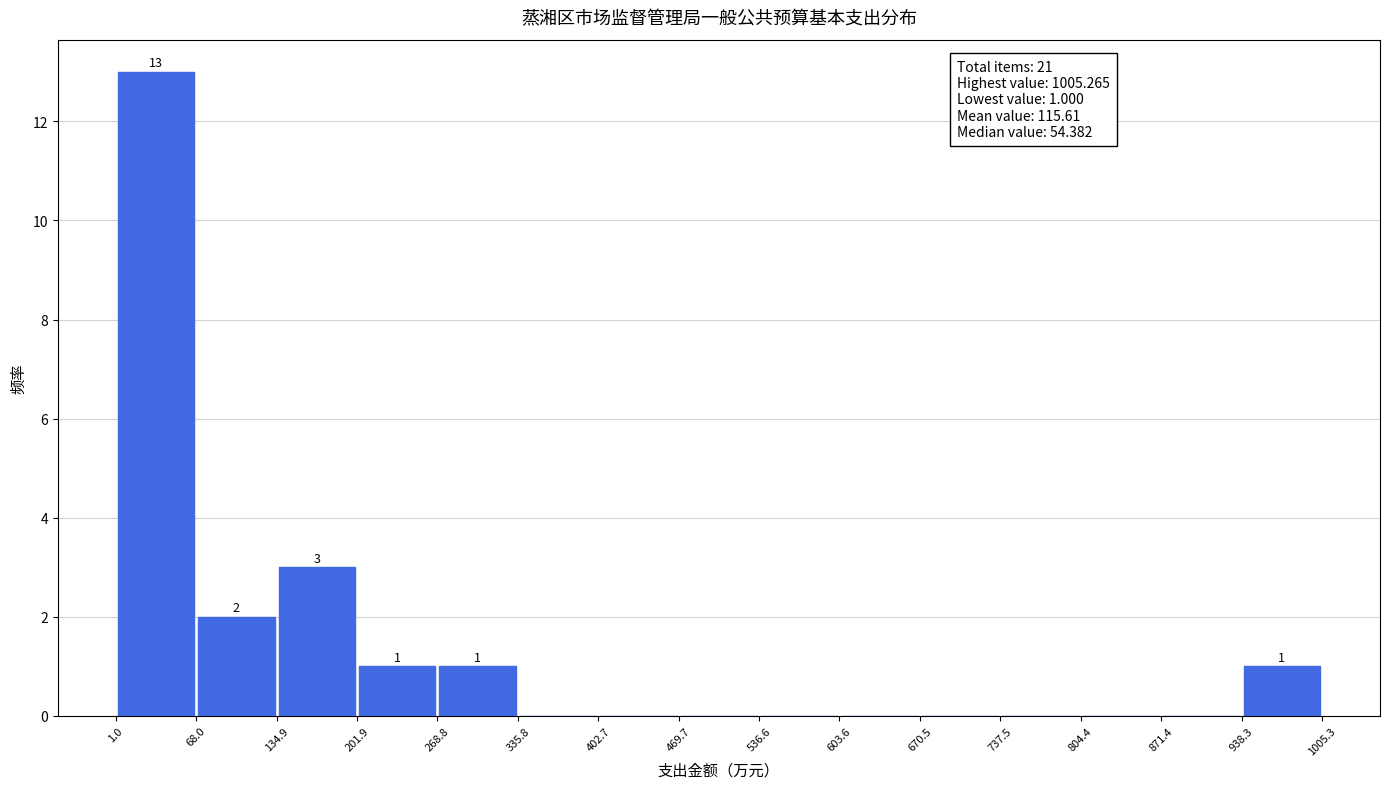

Over which range of the x-axis is the bar tallest?

1.0 to 68.0